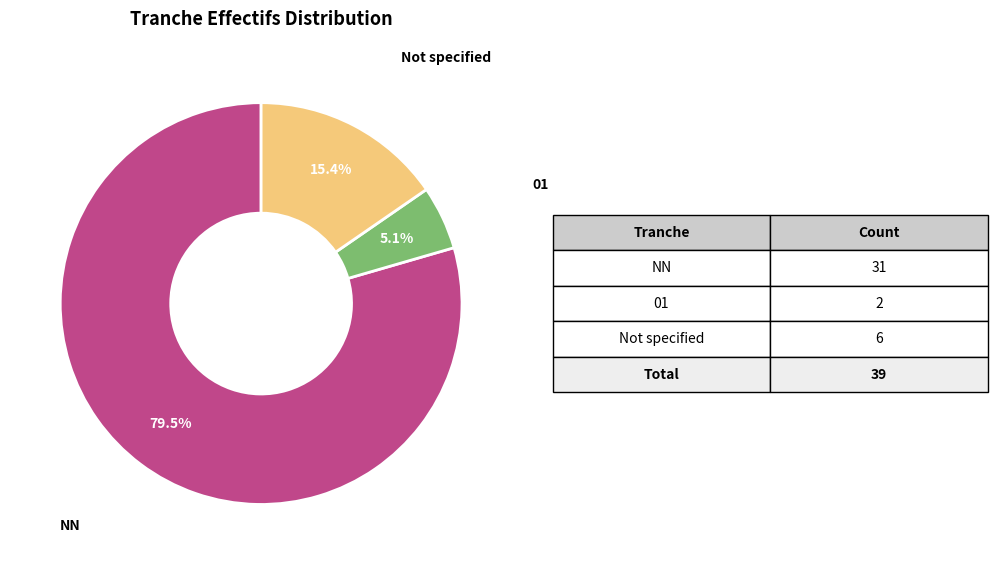

Count the number of slices in the pie.

3